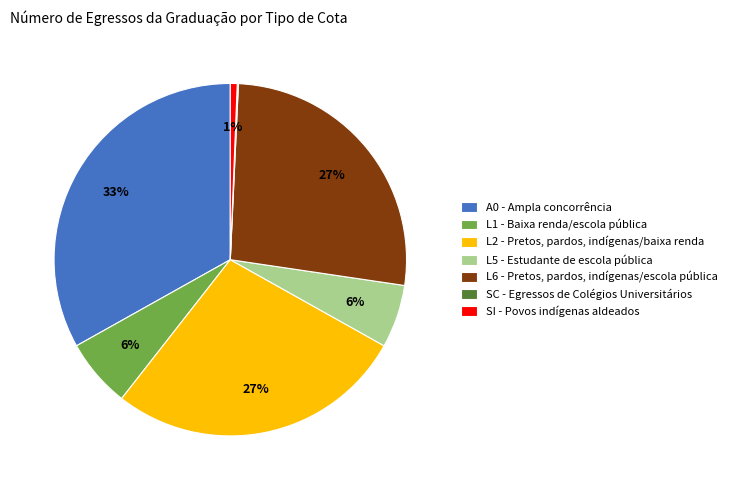

To the nearest percent, what percentage of the pie is L6 - Pretos, pardos, indígenas/escola pública?

27%